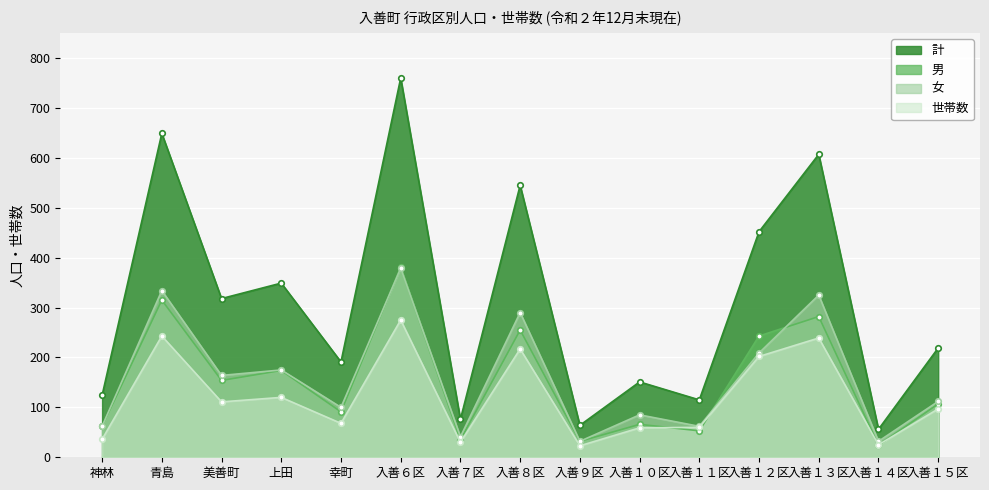

True or false: 女 and 世帯数 intersect in this chart.

False